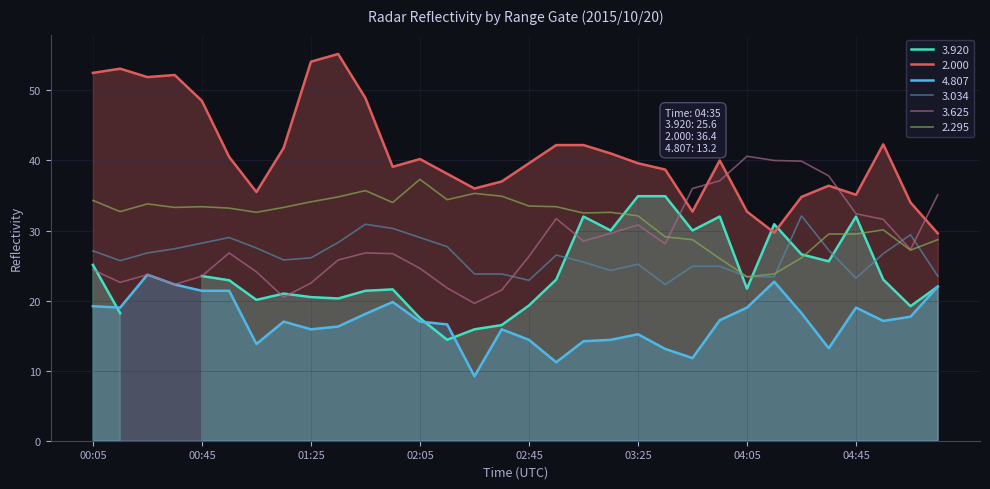

True or false: 2.295 has a value of 5.2 at 03:55.

False